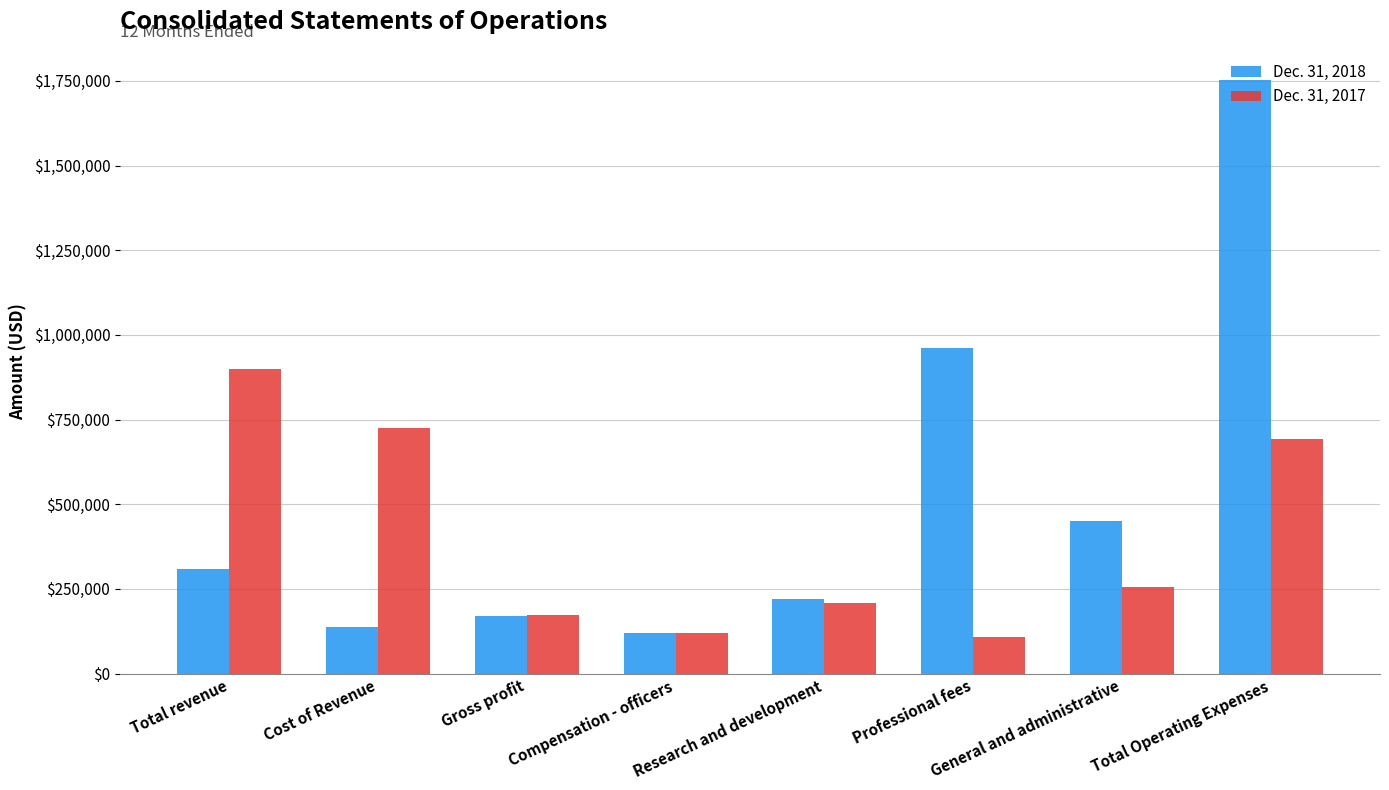

How many values in the Dec. 31, 2017 series are below 256225?

4